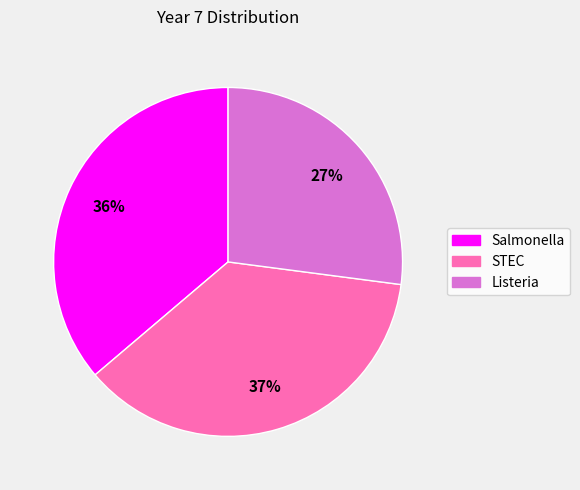

Is STEC the majority of the pie?

No